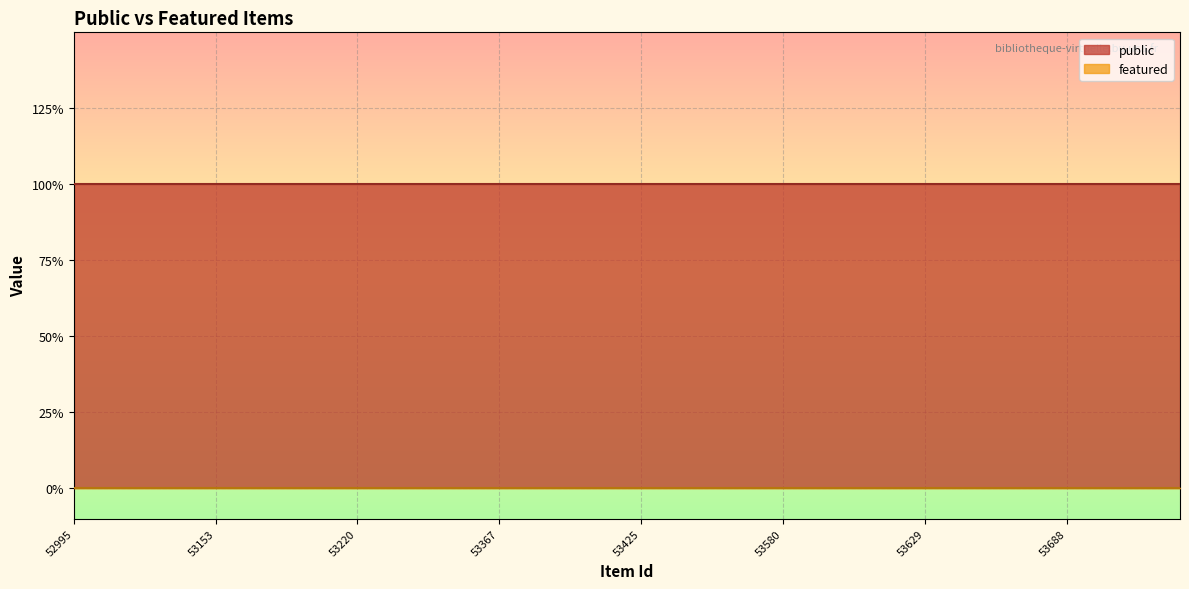

Rank the series by their maximum value, from lowest to highest.

featured, public